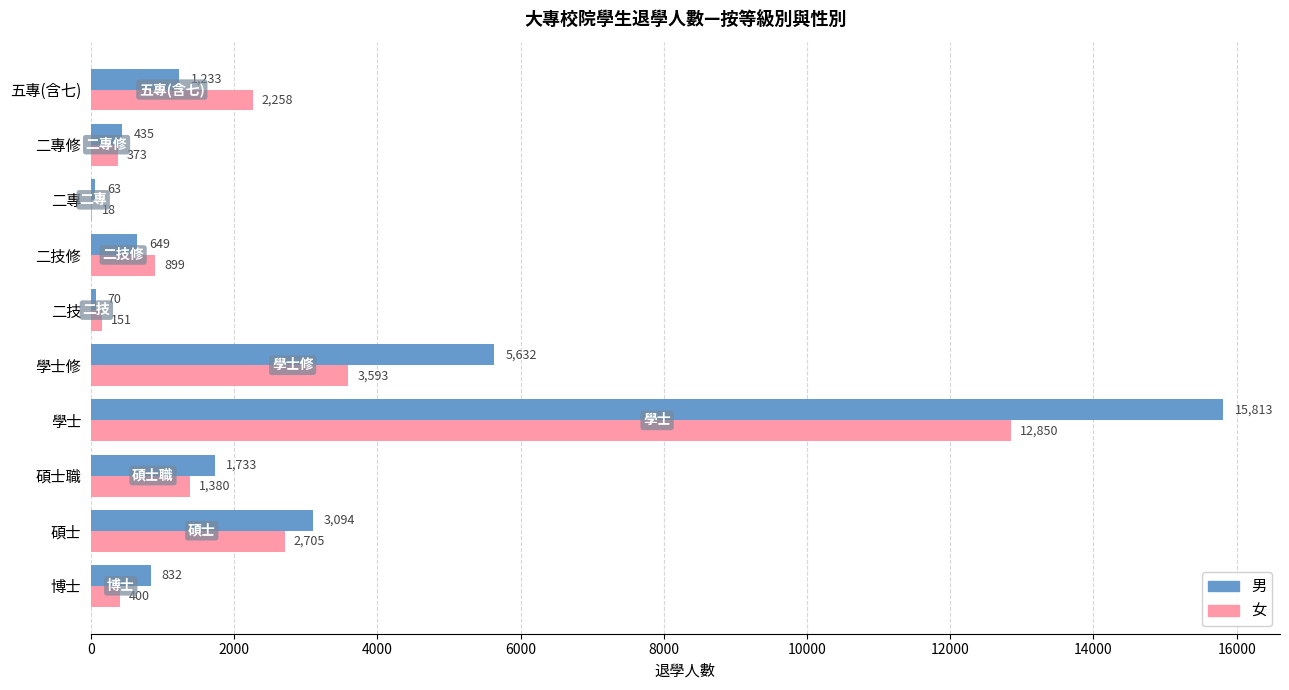

What are all the series names shown in the legend?

男, 女